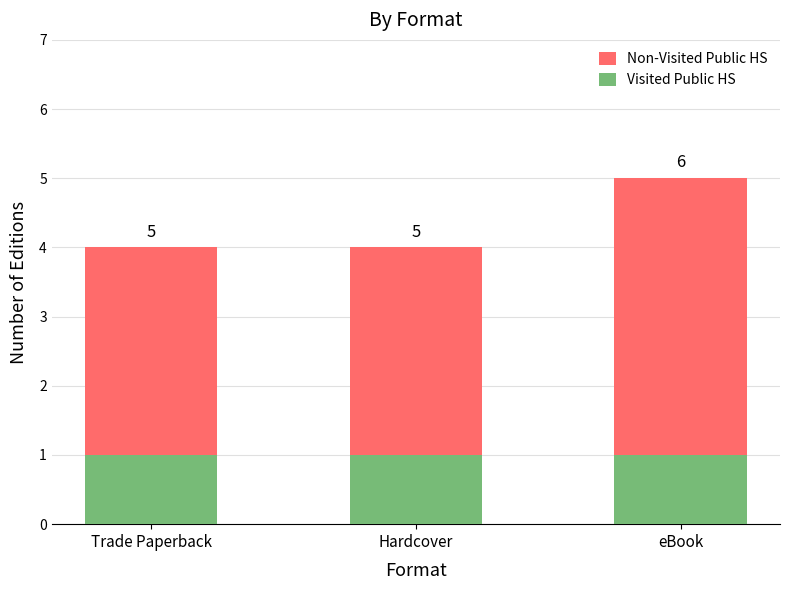

At which label is Non-Visited Public HS closest to 4?

Trade Paperback